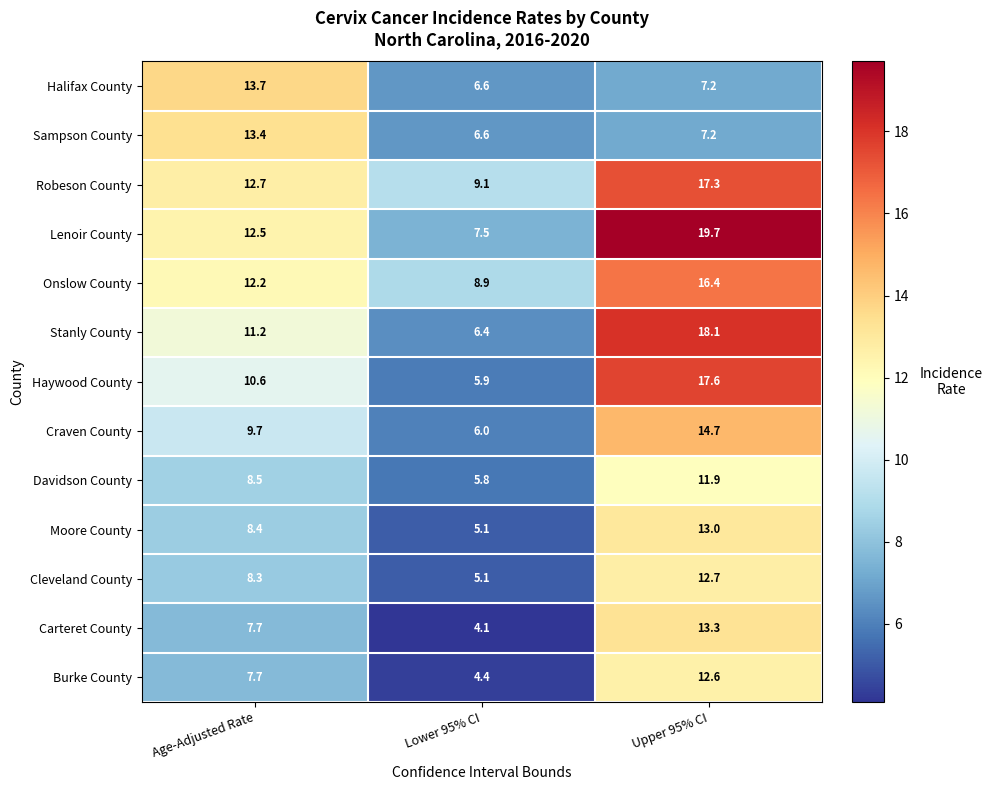

What is the sum of the Onslow County values at Age-Adjusted Rate and Lower 95% CI?

21.1